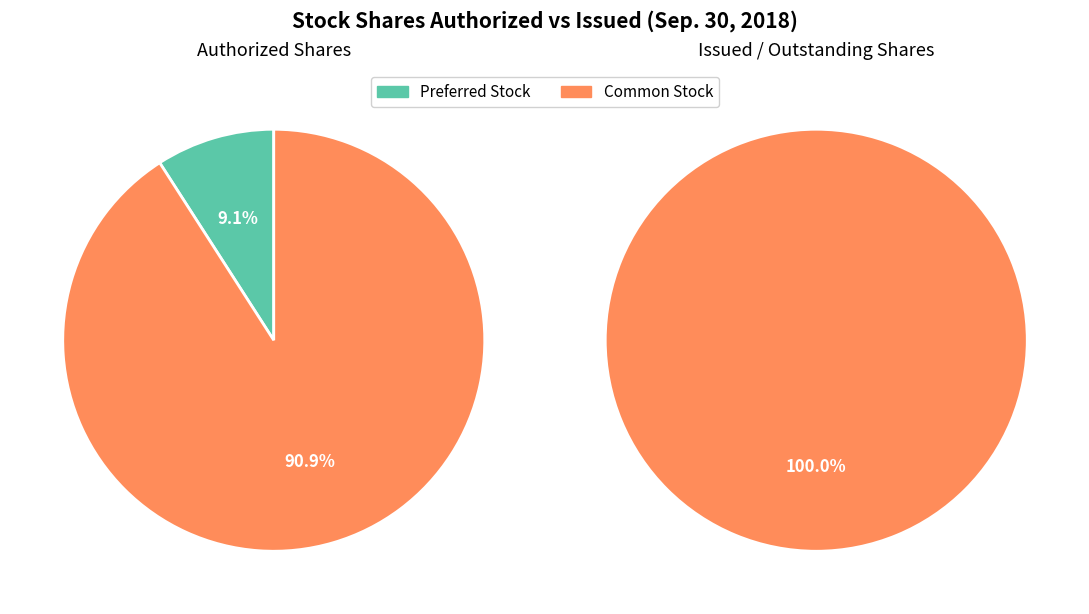

What percentage do Common Stock and Preferred Stock together represent?

100.0%